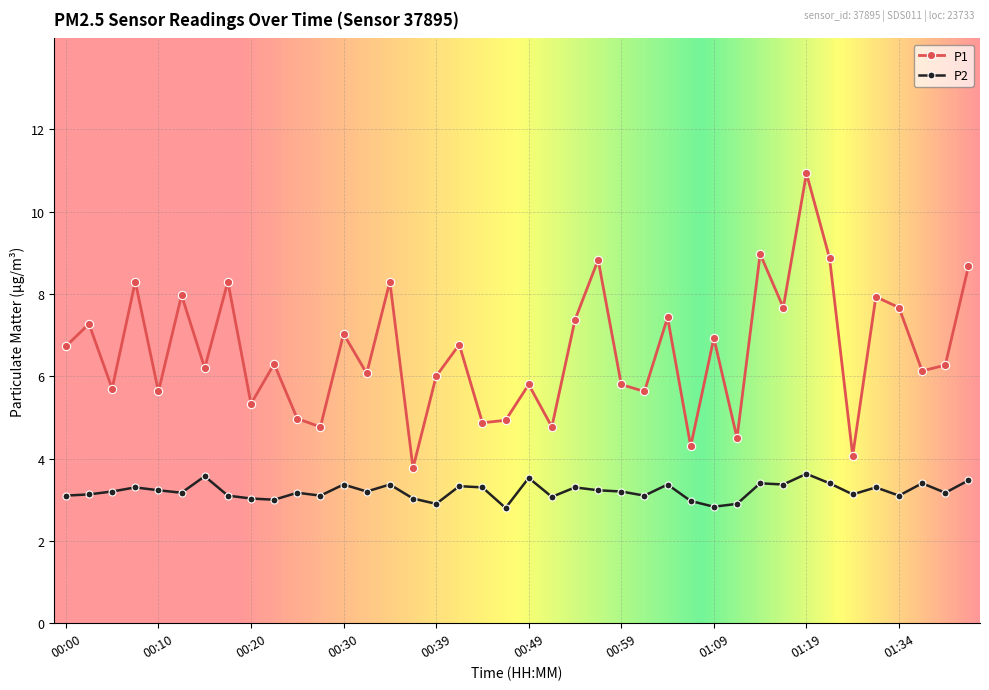

True or false: P2 and P1 cross at least once.

False